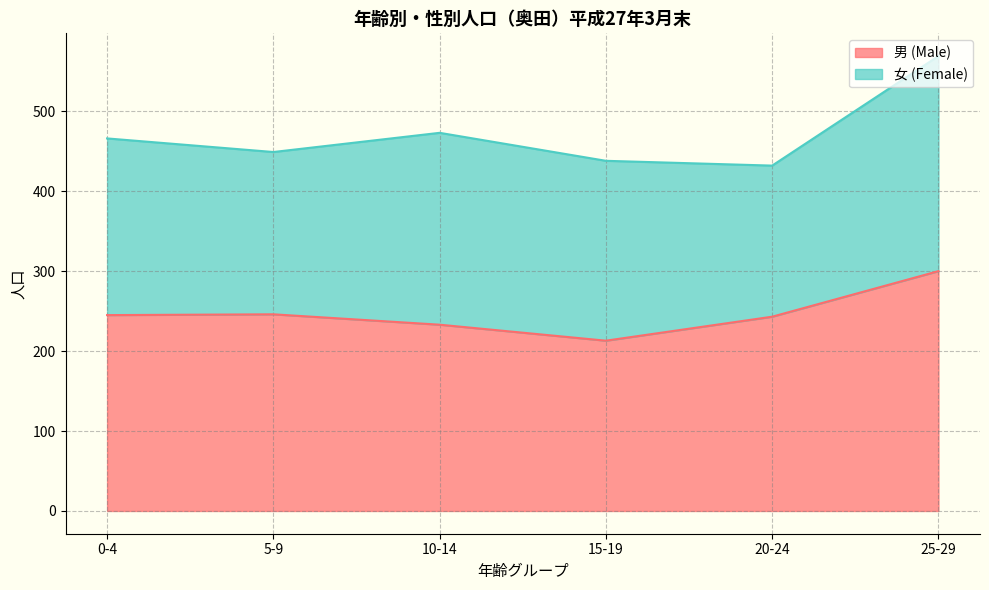

At which label is the value closest to 256?

5-9